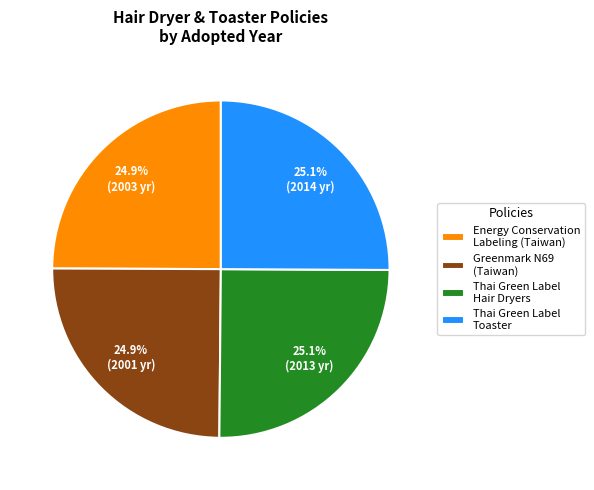

To the nearest percent, what is the average slice percentage?

25%